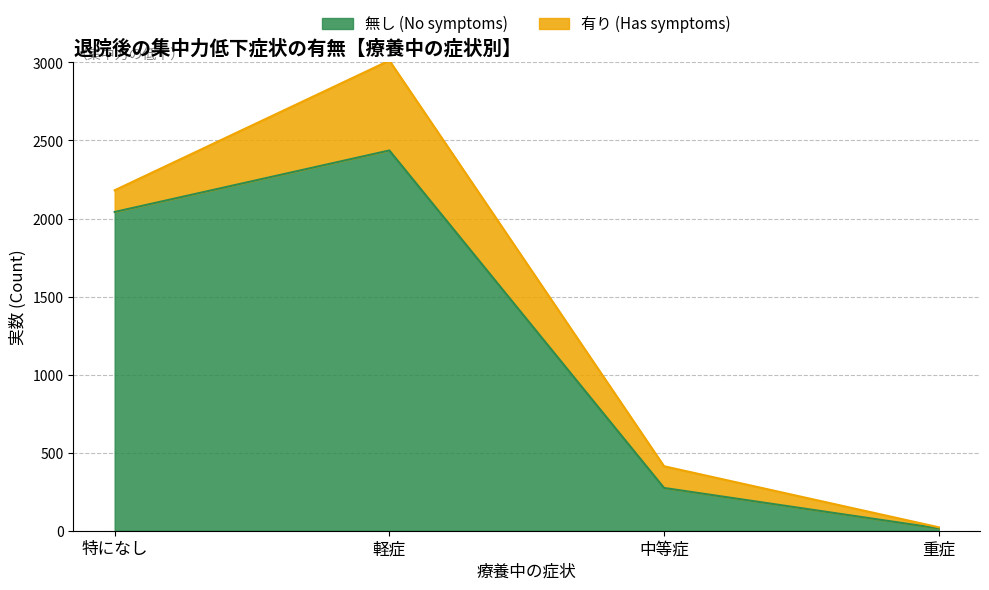

Which has a higher value, 特になし or 中等症?

特になし